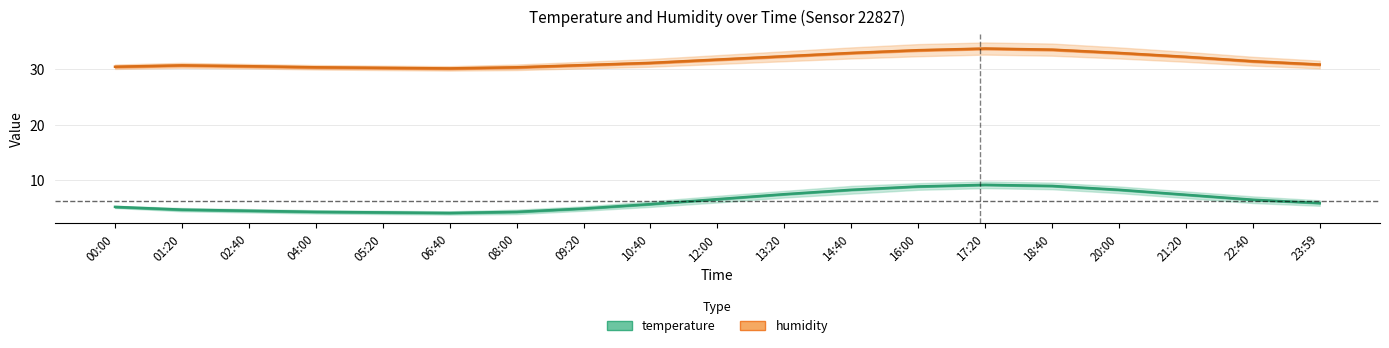

What is the value of the humidity point at the 7th from the left?

30.4